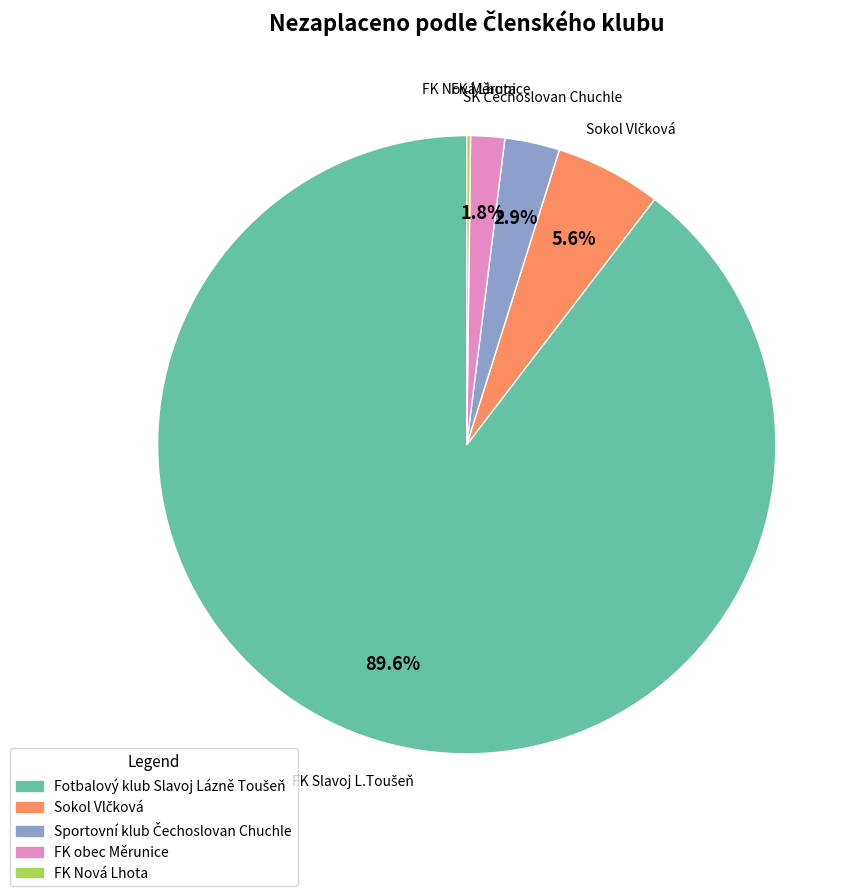

To the nearest percent, what is the average slice percentage?

20%